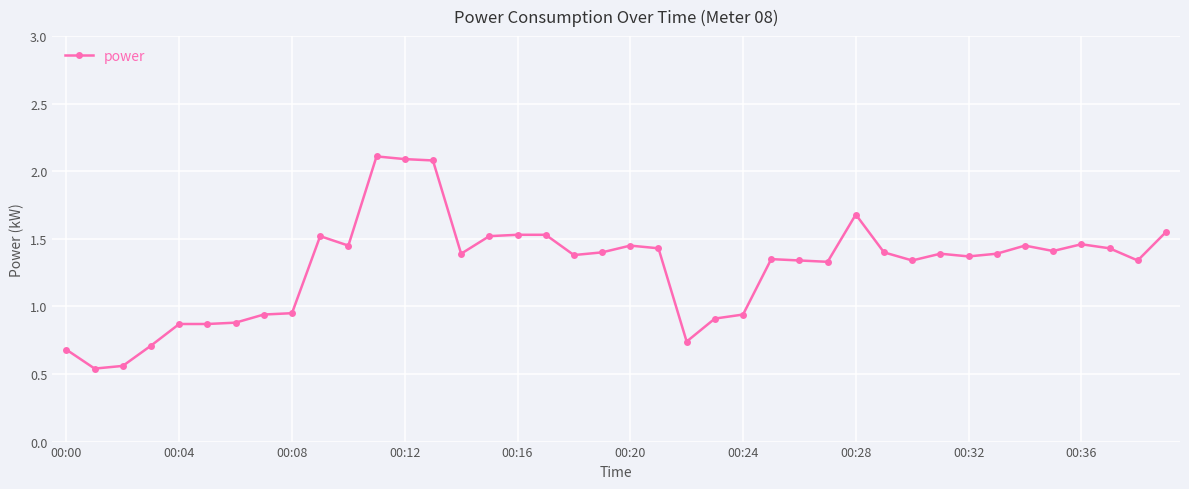

What is the sum of all values?

51.7